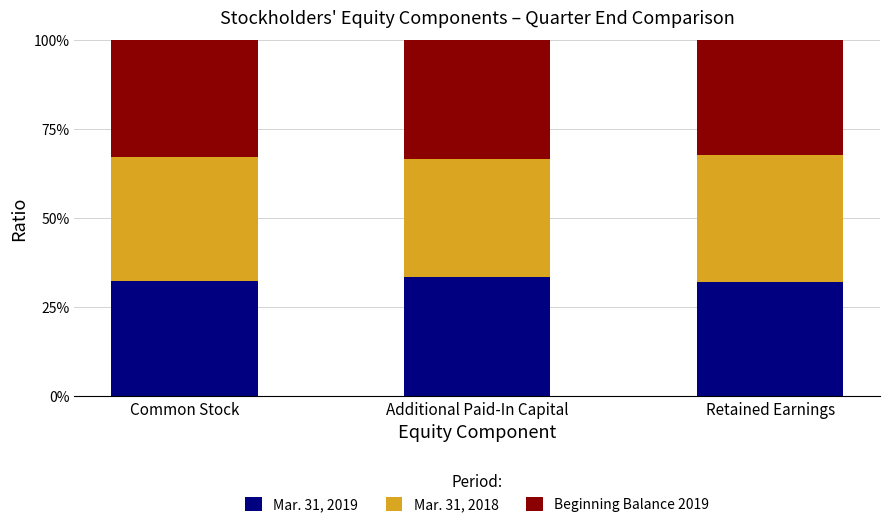

Read the Mar. 31, 2019 value at Additional Paid-In Capital.

0.3